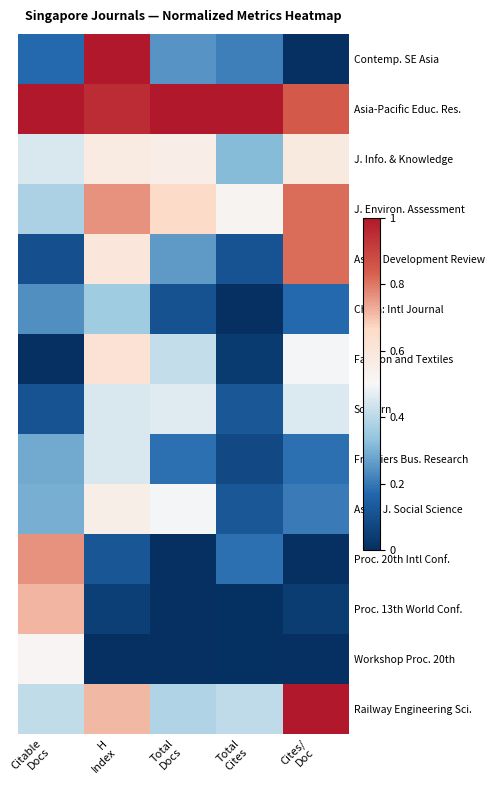

How many series are shown in this chart?

14